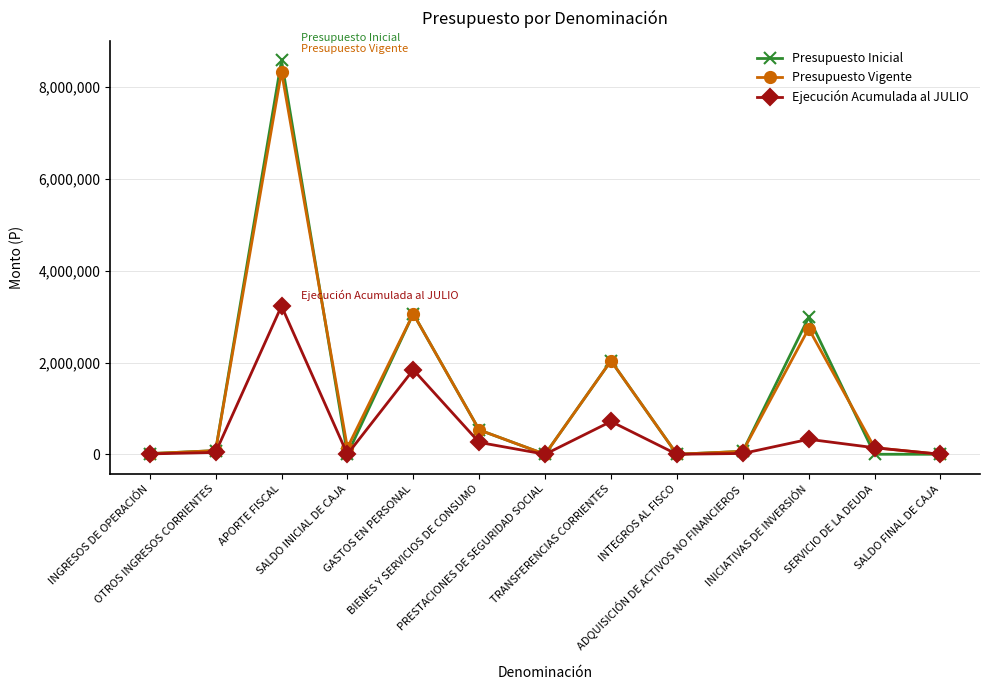

List the series in order of their peak value, lowest first.

Ejecución Acumulada al JULIO, Presupuesto Vigente, Presupuesto Inicial